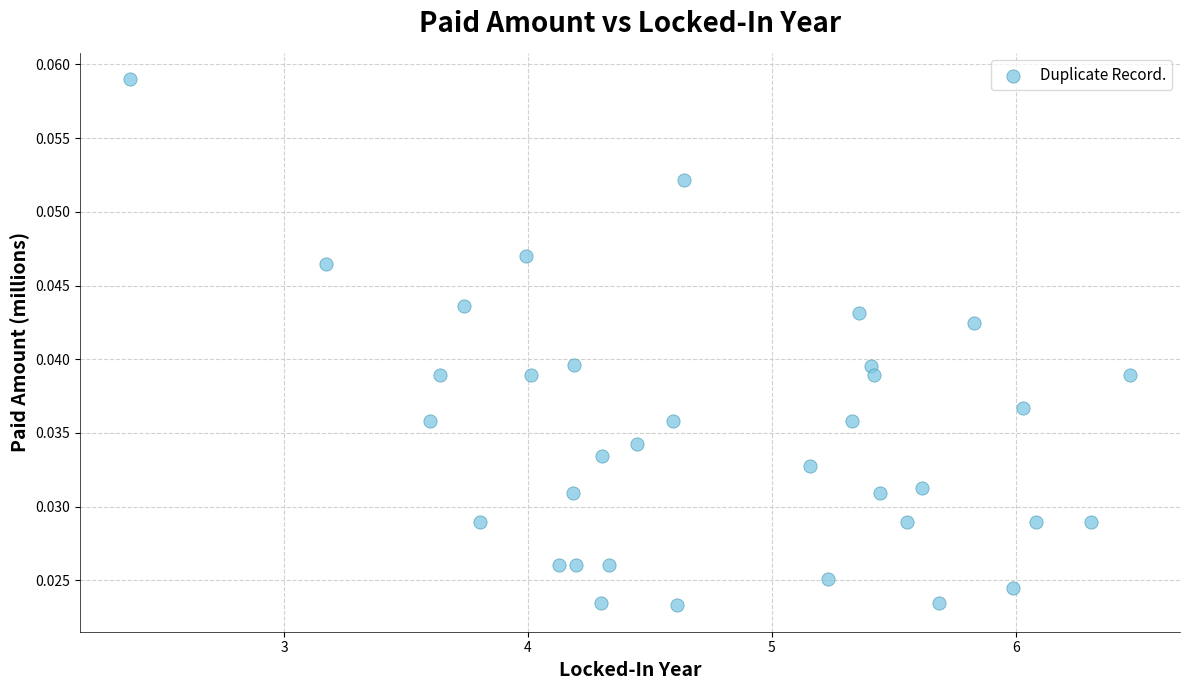

What is the range of X values (max minus min)?

4.1